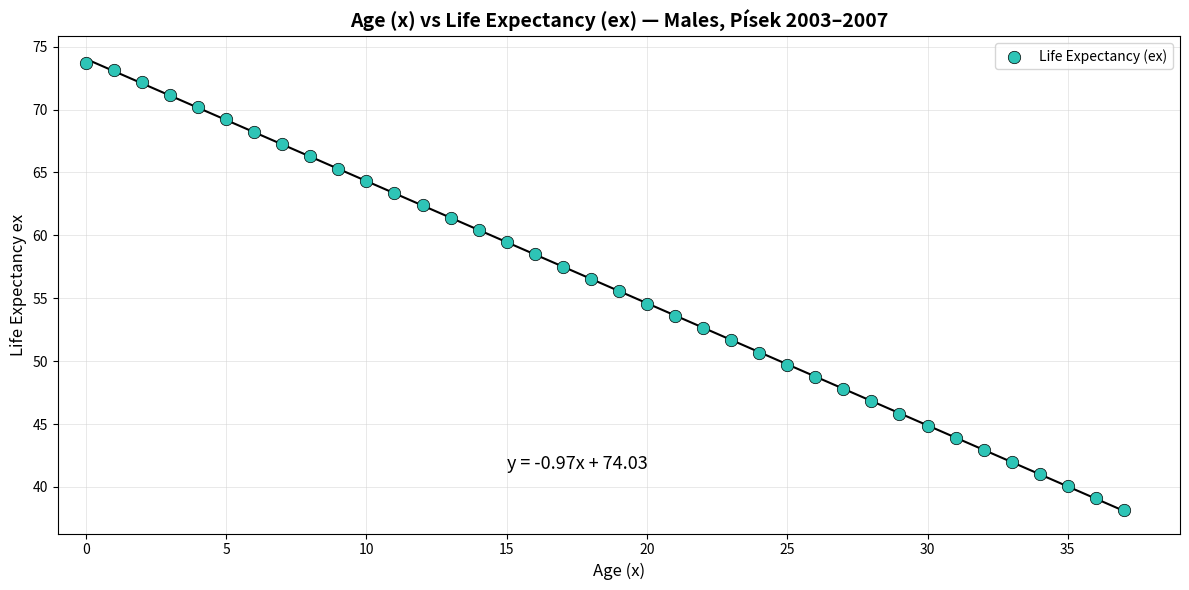

What is the range of Y values (max minus min)?

35.5